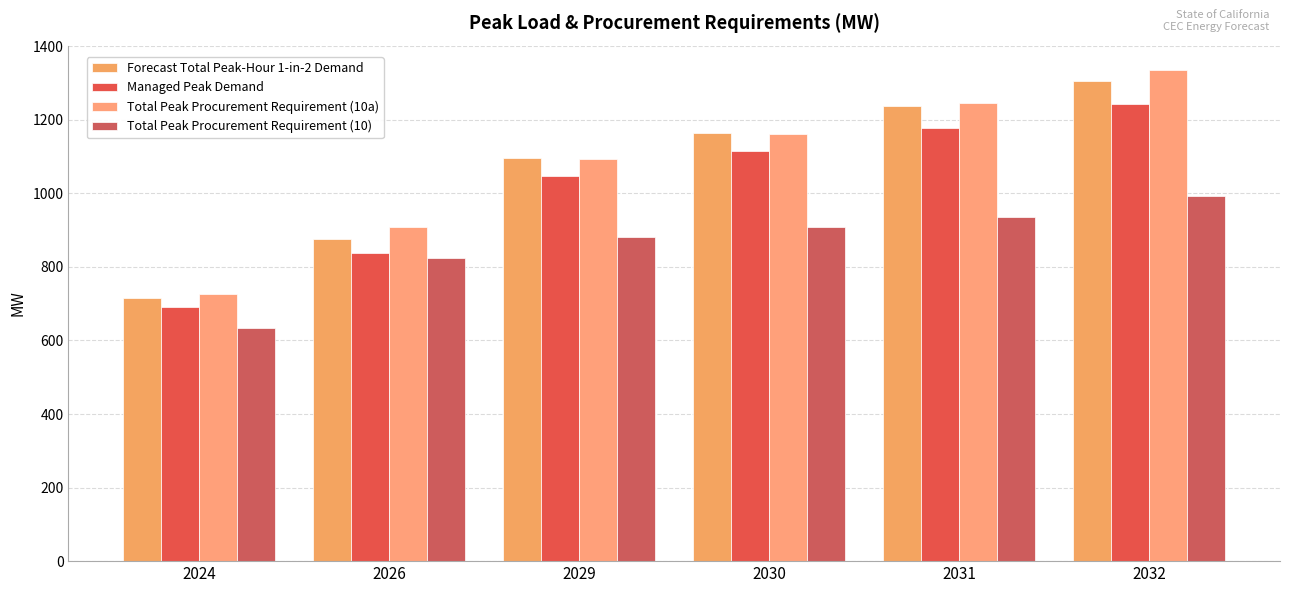

Reading left to right, transcribe all the data shown in this chart.

Forecast Total Peak-Hour 1-in-2 Demand: 715.3	875.1	1096.6	1164.4	1236.6	1305.7
Managed Peak Demand: 691.7	837.4	1048.0	1115.8	1177.6	1243.2
Total Peak Procurement Requirement (10a): 726.7	909.4	1093.9	1160.4	1245.7	1334.9
Total Peak Procurement Requirement (10): 634.7	824.6	881.9	909.2	937.0	993.1